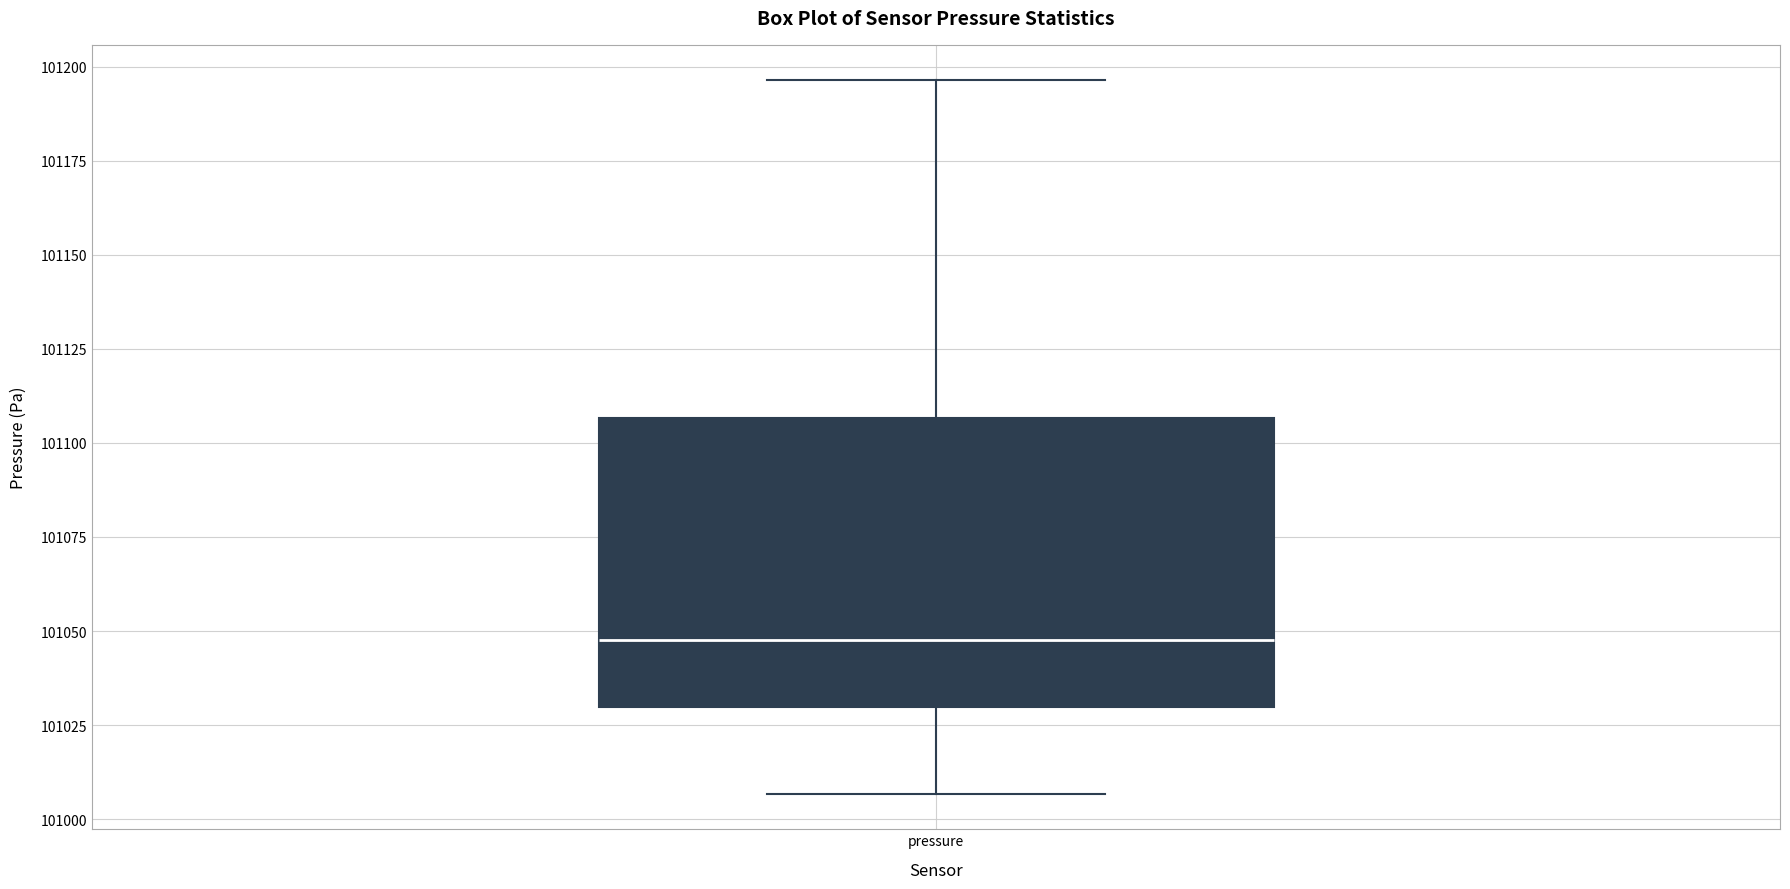

Where is the upper edge of the box for pressure on the y-axis? The values are not printed on the chart, so give them approximately, as read against the axis.

101105